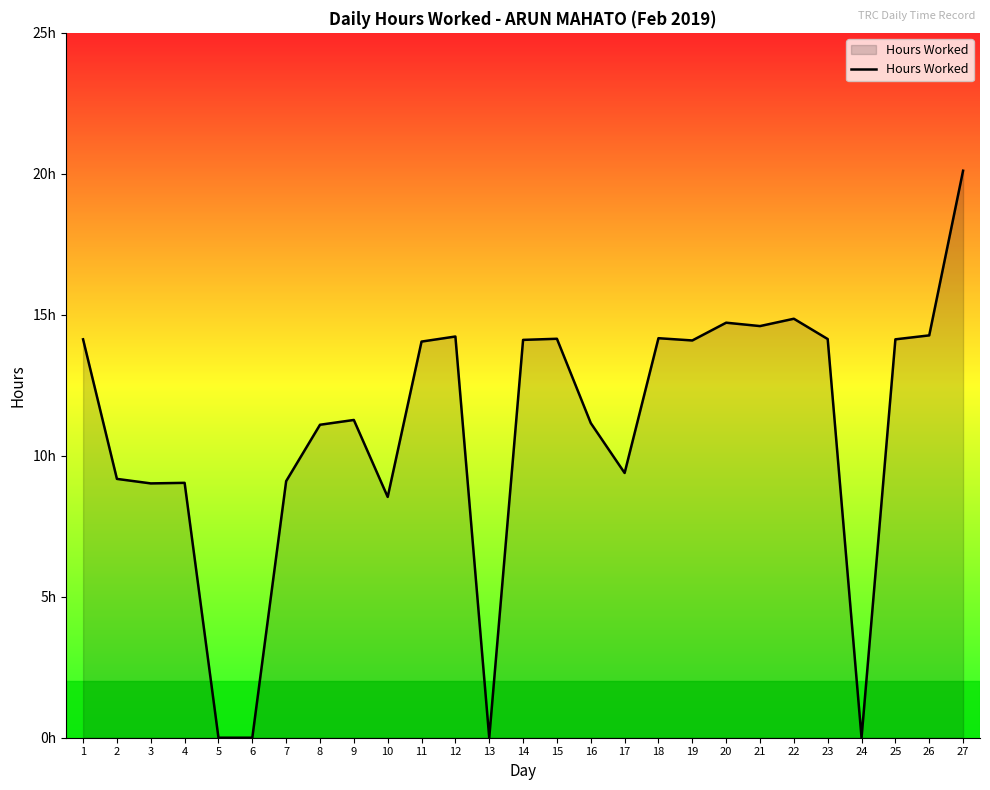

Is this an area chart (filled region under the line)?

Yes